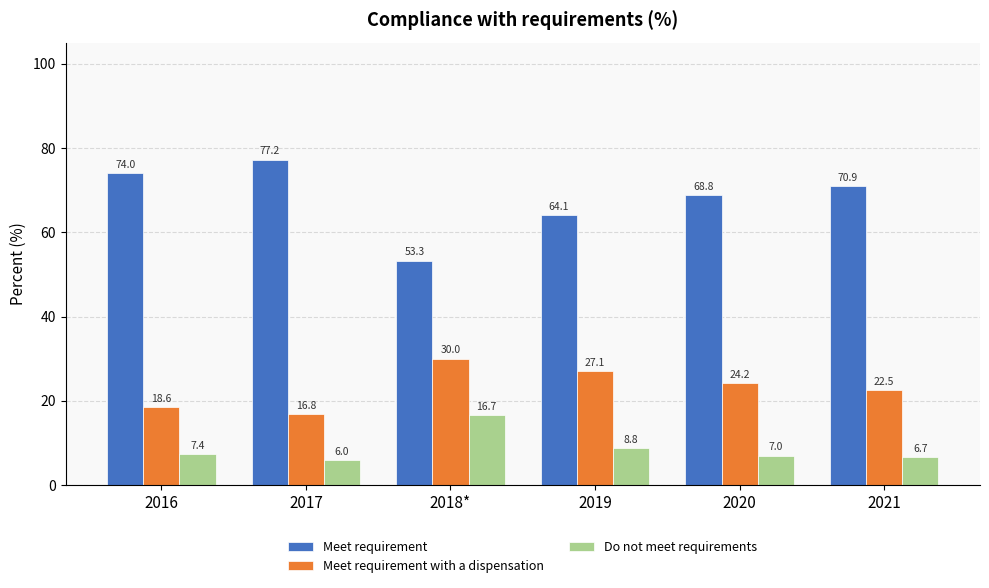

What is the sum of the Do not meet requirements values at 2017 and 2020?

13.0